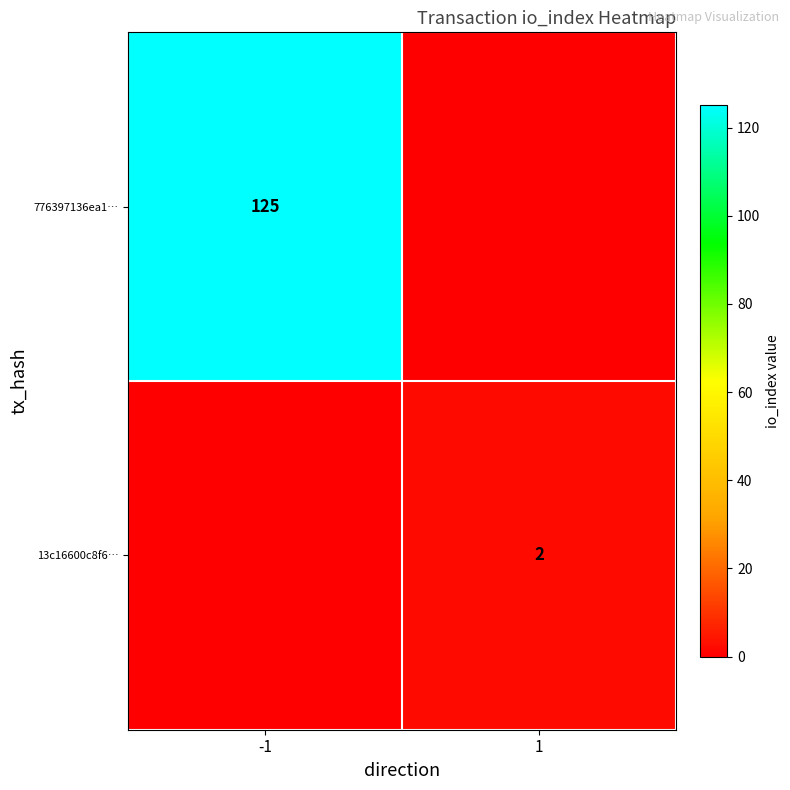

Which category has the highest value across all series?

-1